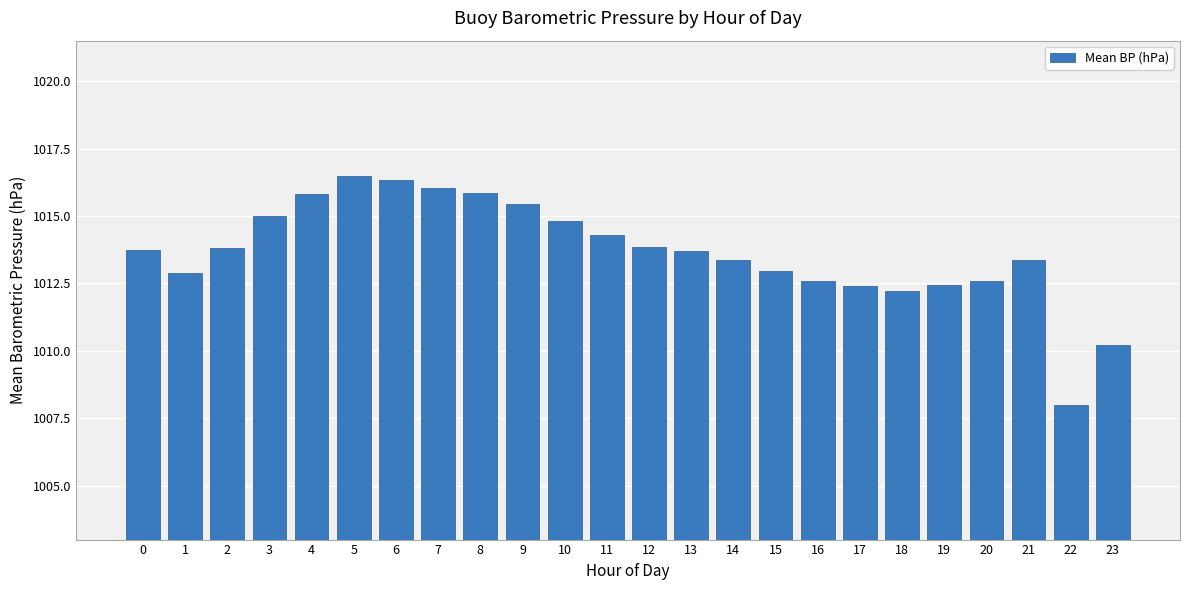

What is the ratio of the value at 21 to the value at 11?

1.0